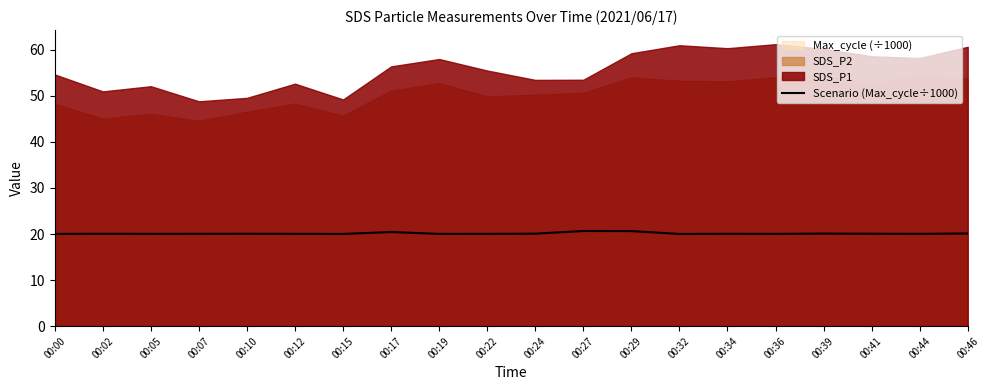

What is the average value?

20.1